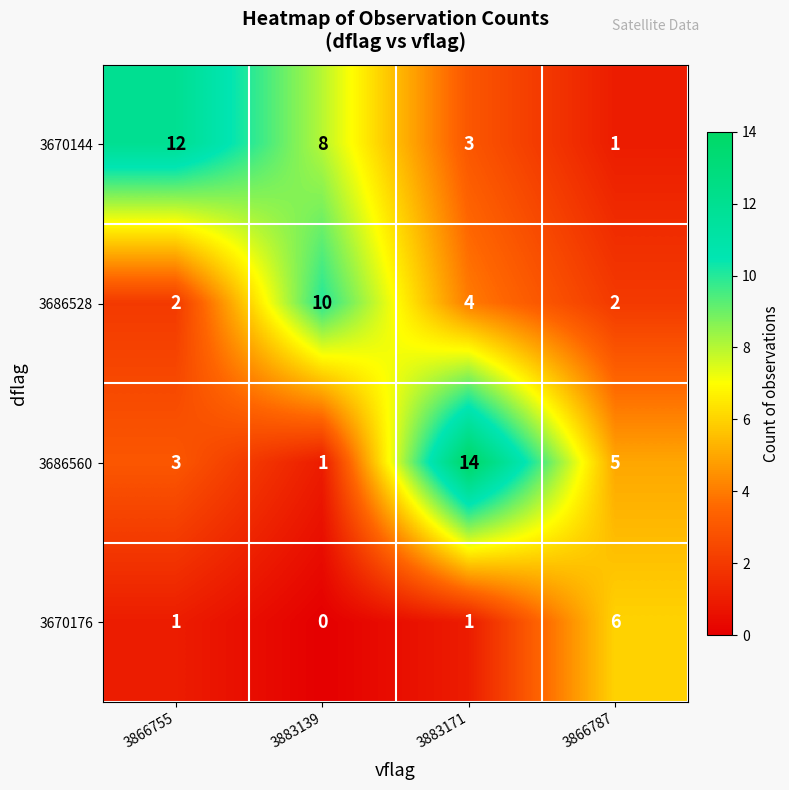

Reading left to right, extract all data points from this chart.

3670144: 3866755=12	3883139=8	3883171=3	3866787=1
3686528: 3866755=2	3883139=10	3883171=4	3866787=2
3686560: 3866755=3	3883139=1	3883171=14	3866787=5
3670176: 3866755=1	3883139=0	3883171=1	3866787=6